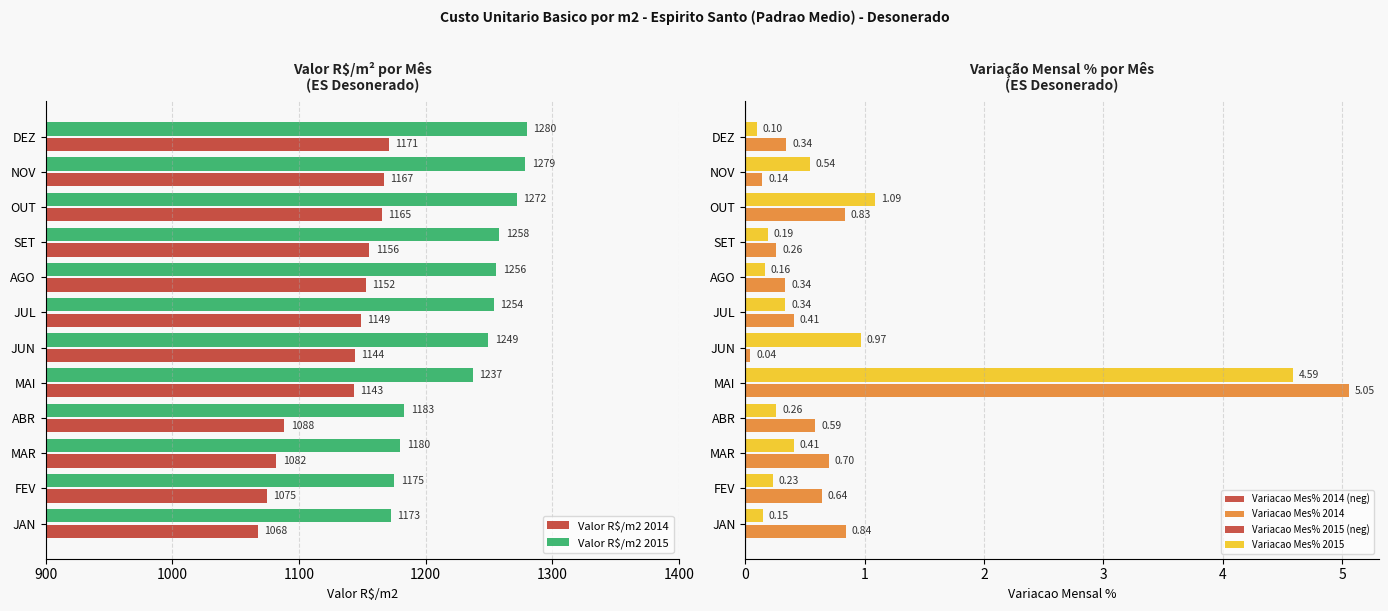

What is the value of the Variacao Mes% 2015 bar at the 1st from the left?

0.1